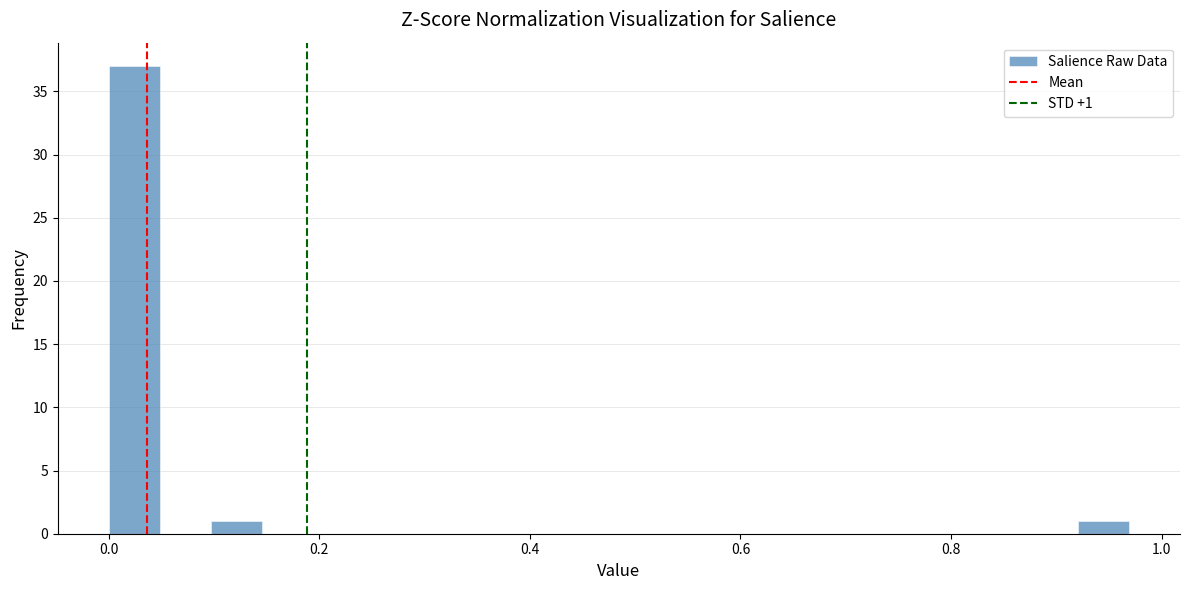

Read against the x-axis, roughly where is the centre of the tallest bar?

0.02